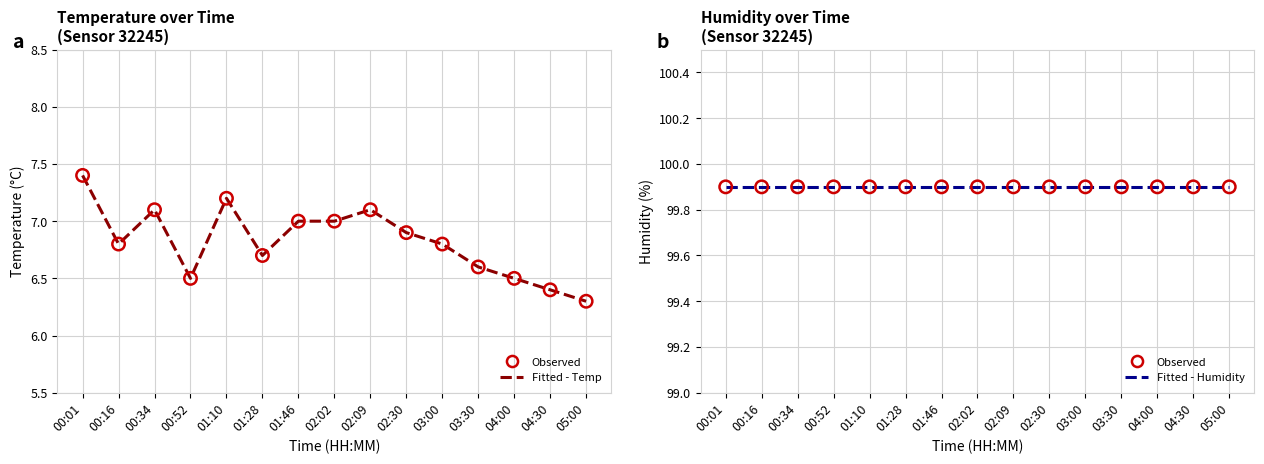

Which series reaches the maximum Y coordinate?

humidity